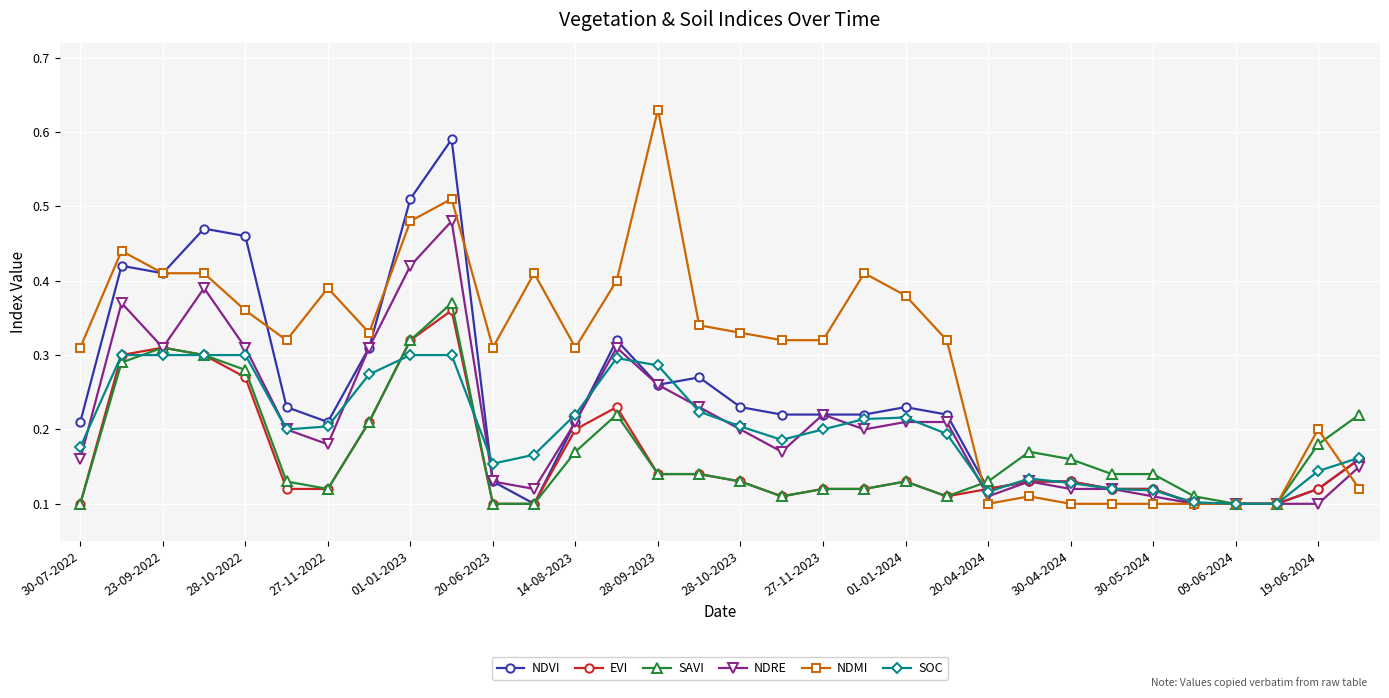

Which series has the largest total across all categories?

NDMI